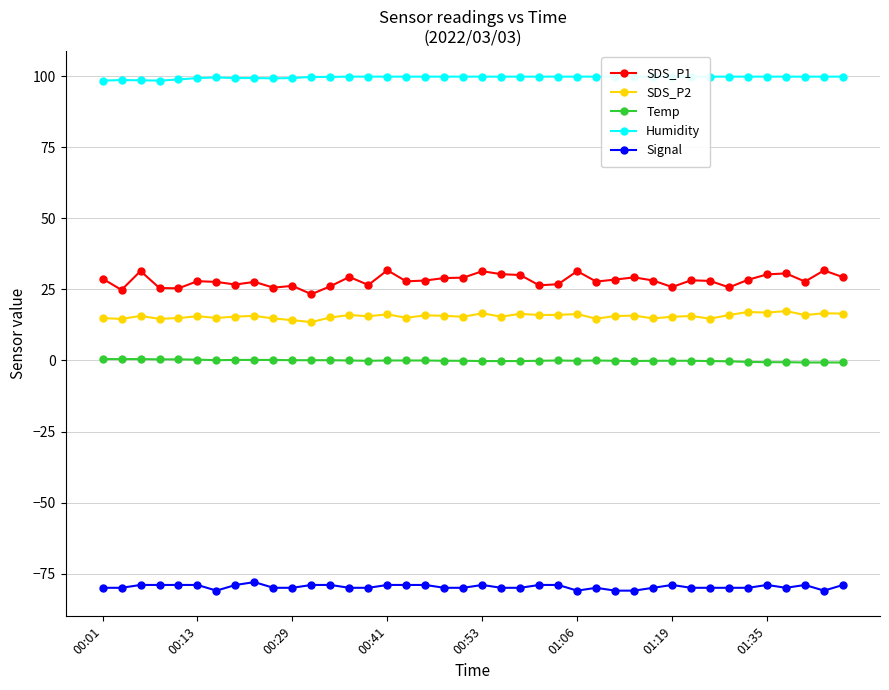

True or false: Temp and SDS_P2 intersect in this chart.

False